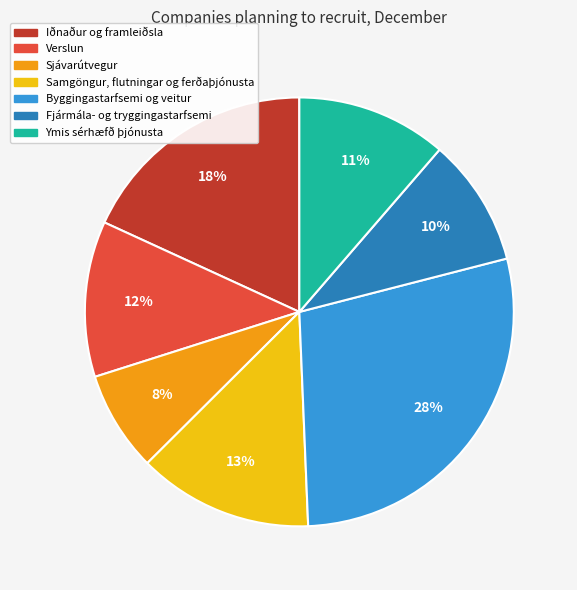

What is the largest slice in the pie chart?

Byggingastarfsemi og veitur